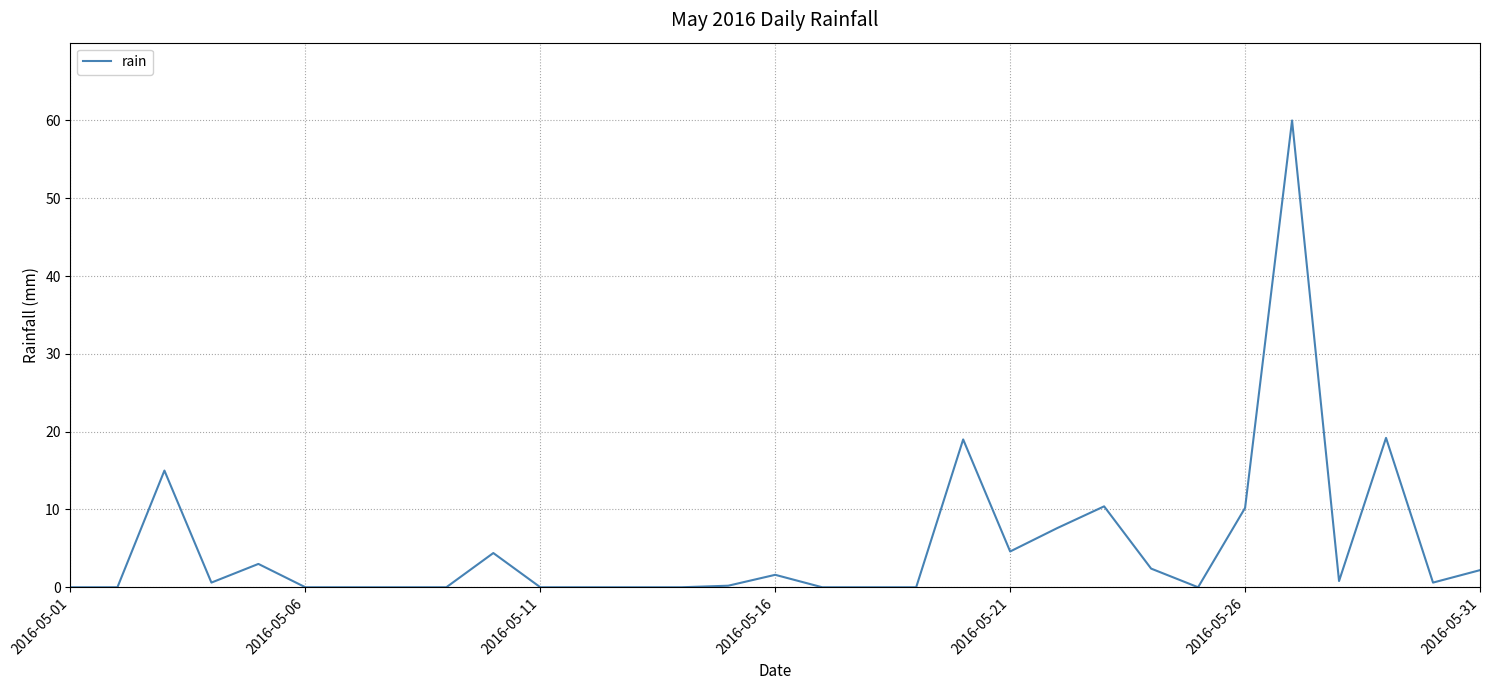

What is the maximum value shown in the chart?

60.0